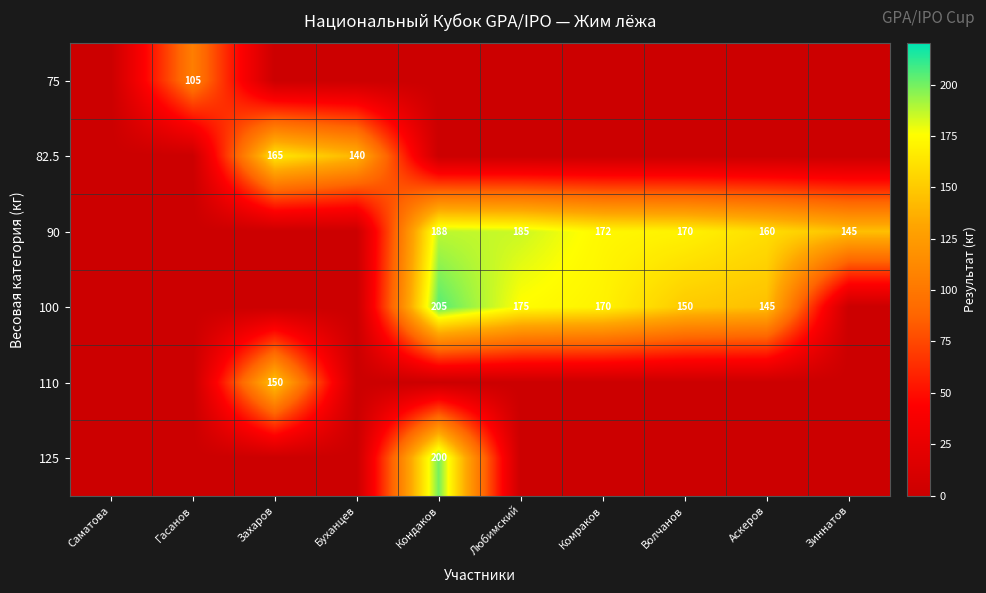

Is it true that 110 equals 210 at Захаров?

False